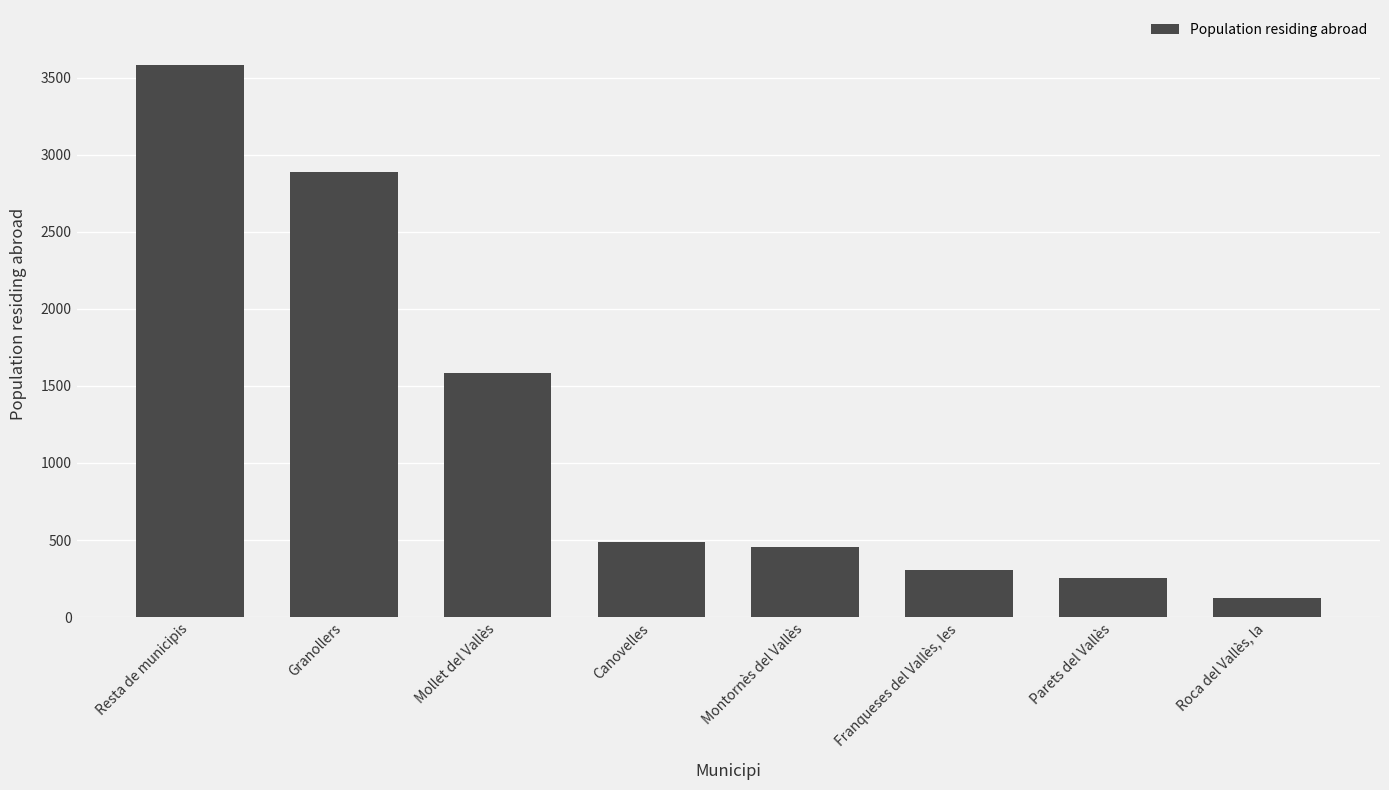

How many values are below 490?

4